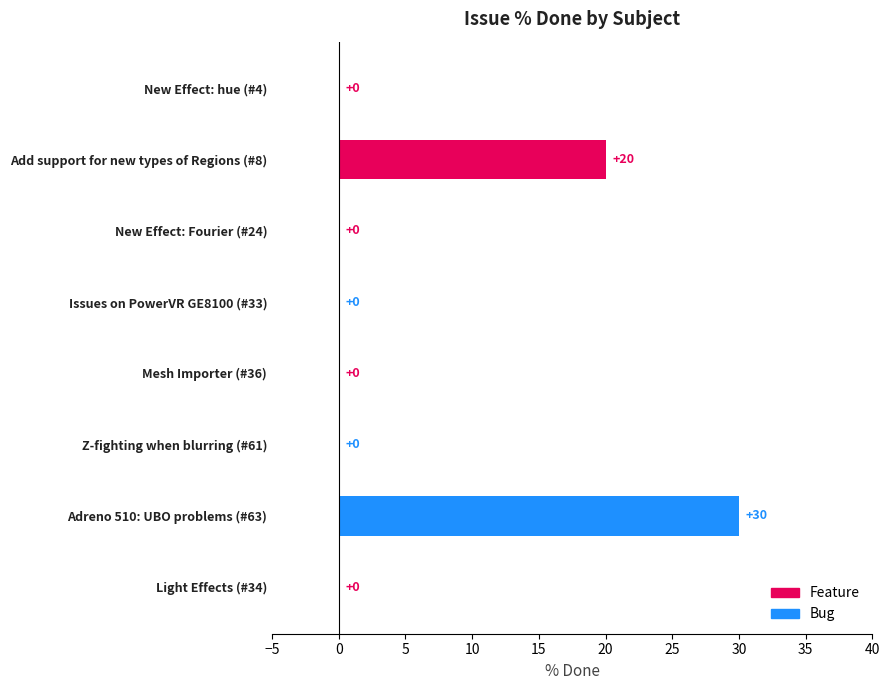

Is it true that the value at Mesh Importer (#36) is -9?

False